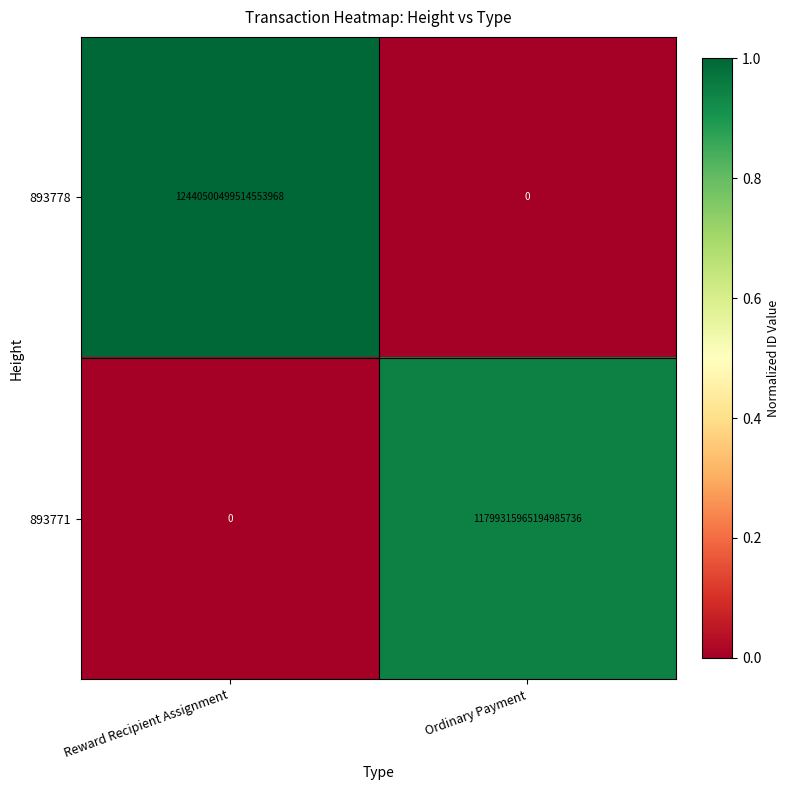

How many series are shown in this chart?

2